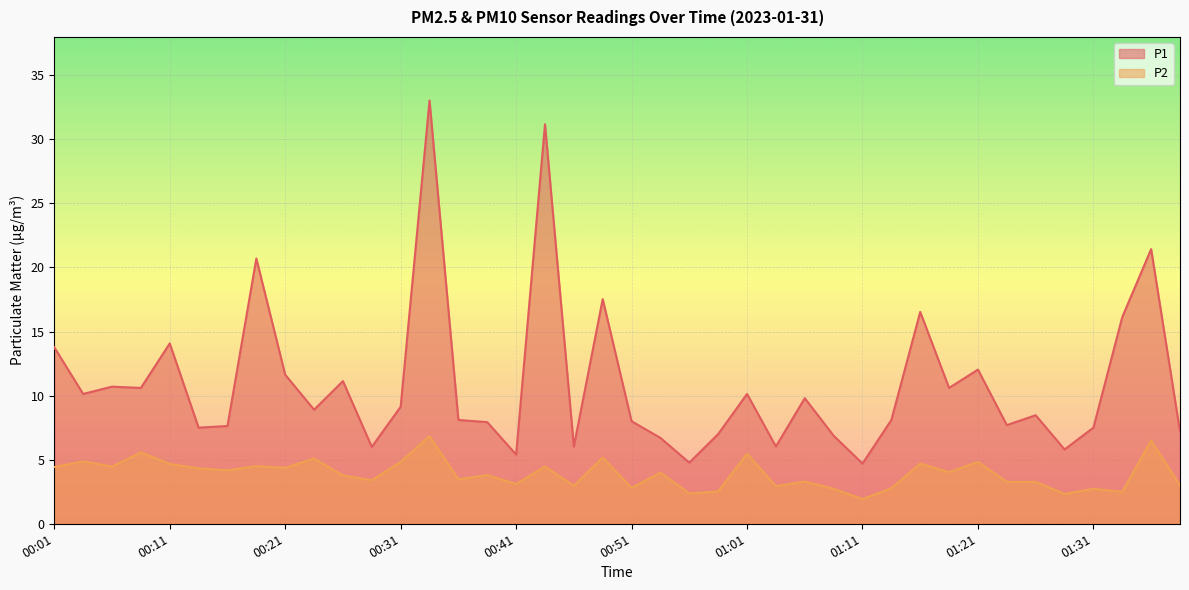

What is the difference between the P1 values at 00:41 and 00:31?

3.7